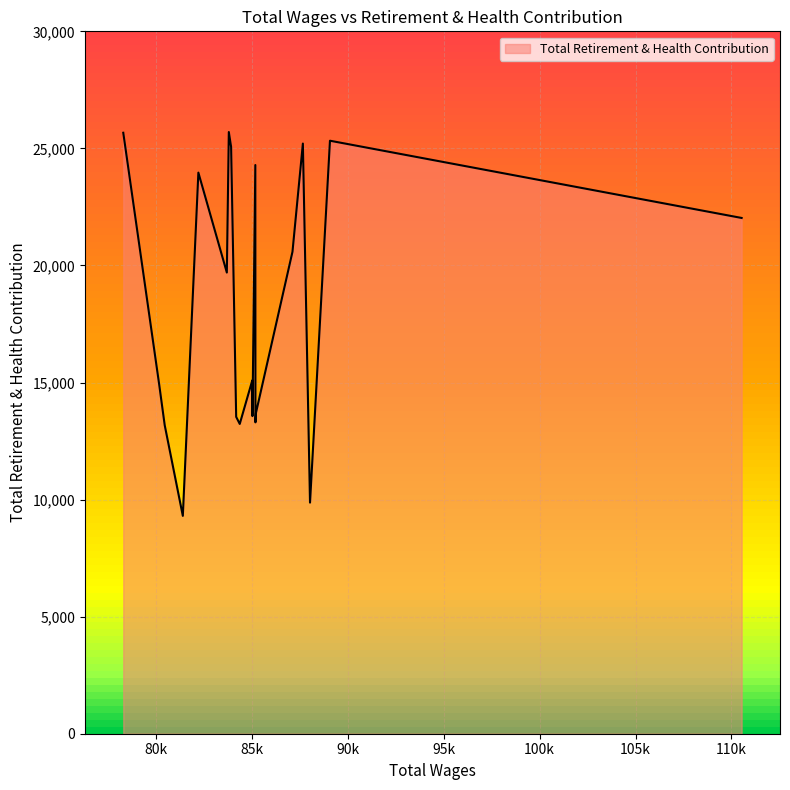

What is the greatest value displayed?

25699